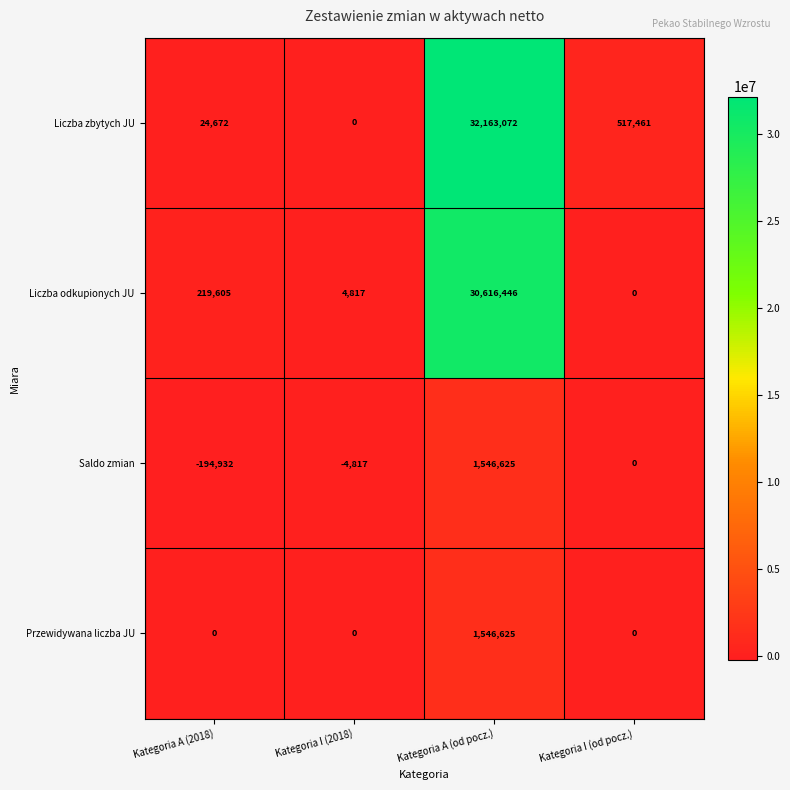

What is the average value of the Liczba odkupionych JU series?

7710217